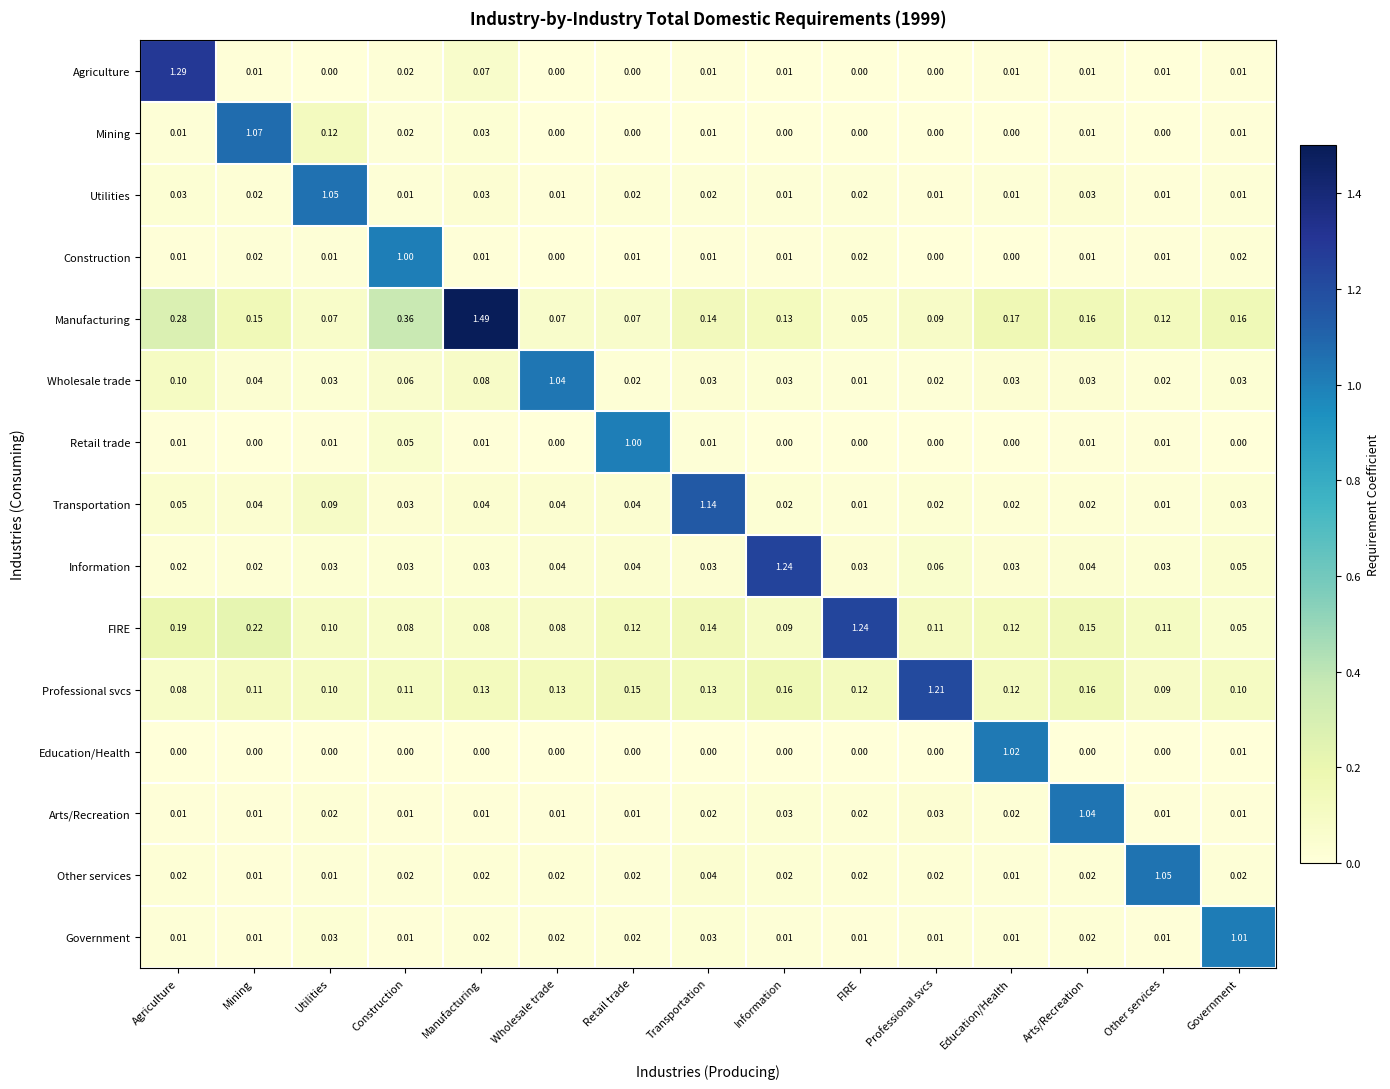

Is the value of Government at Wholesale trade greater than the value of Construction at Retail trade?

Yes